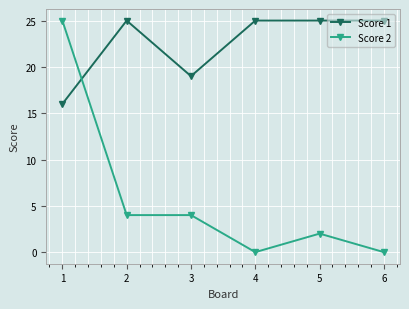

Where is the first local minimum for Score 1?

3